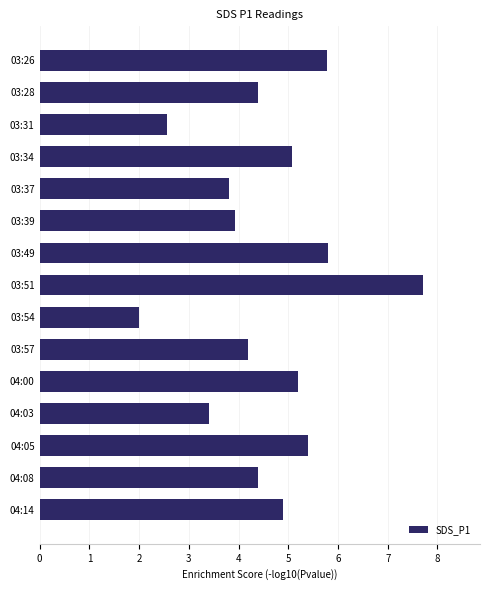

What is the average value?

4.6